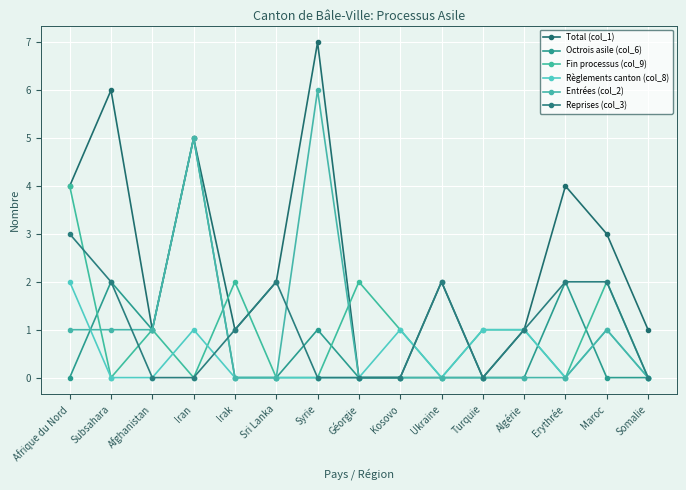

At which category does the chart reach its peak across all series?

Syrie